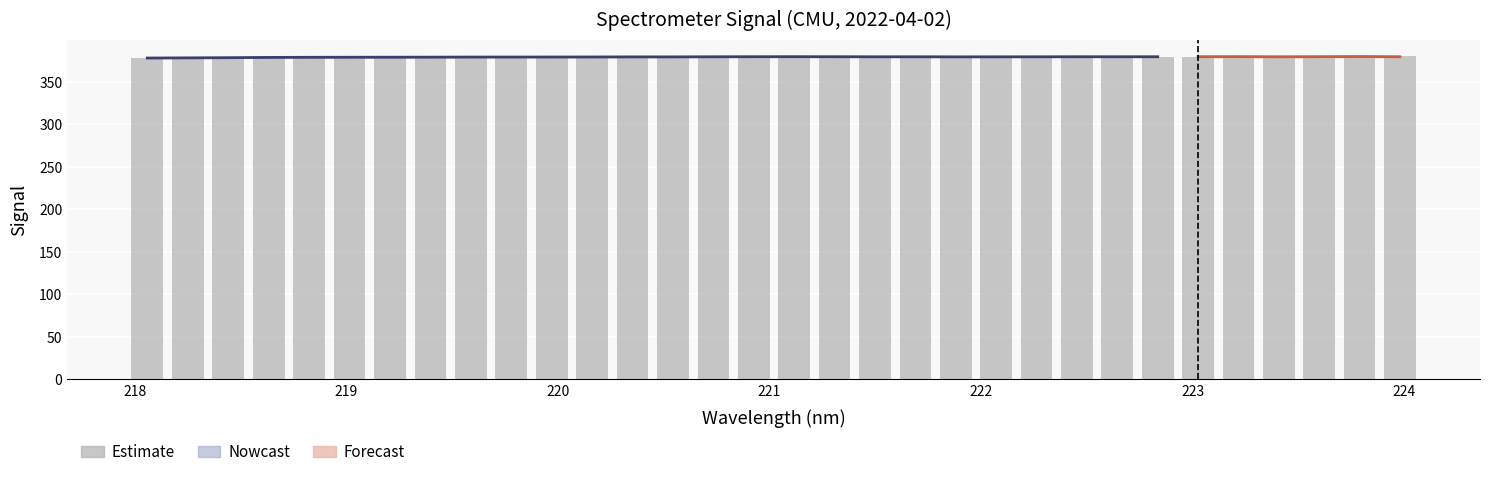

What is the average value?

379.4